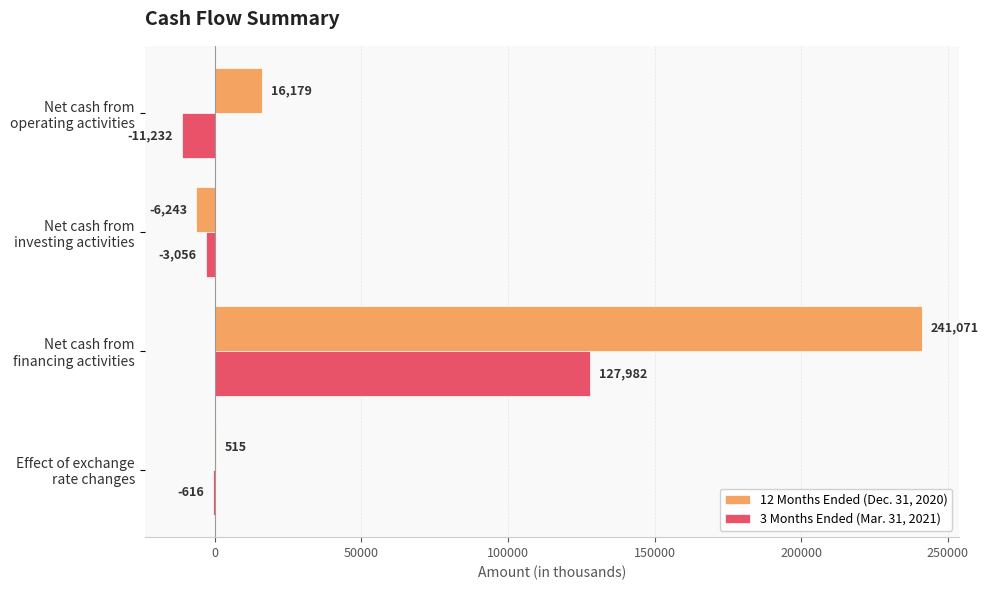

Which series has the largest total across all categories?

12 Months Ended (Dec. 31, 2020)